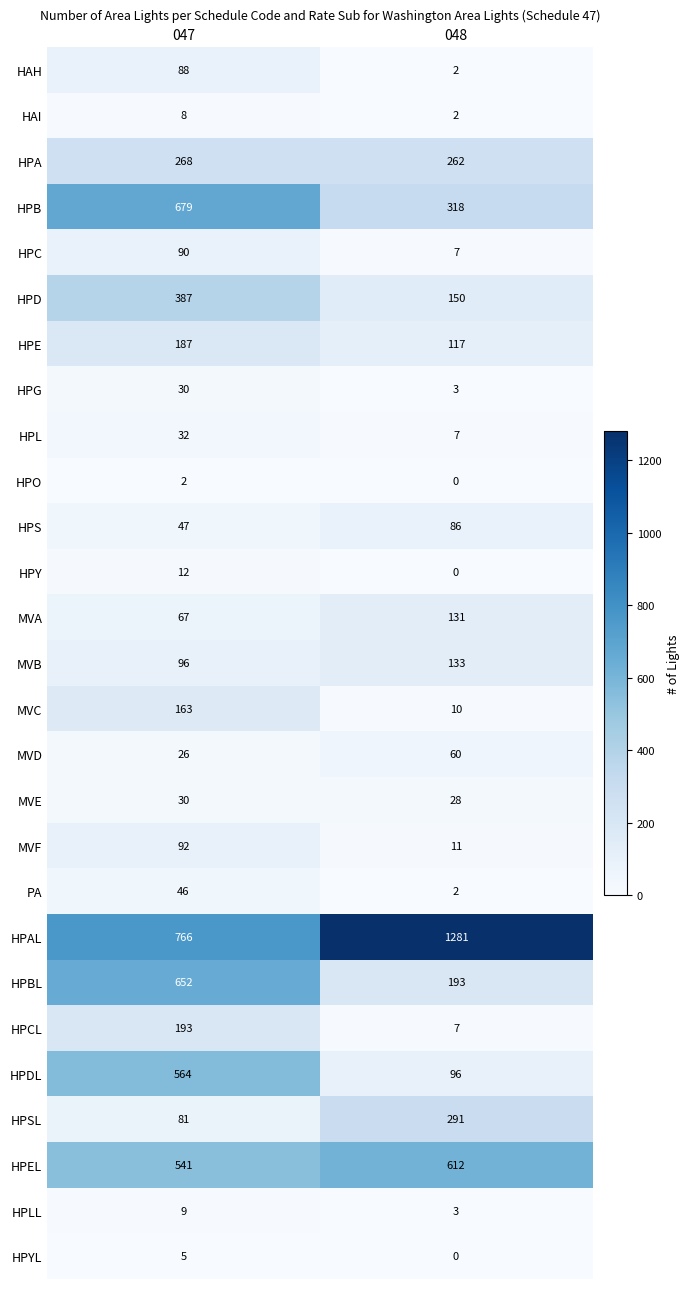

Is it true that HPA equals 262 at 048?

True